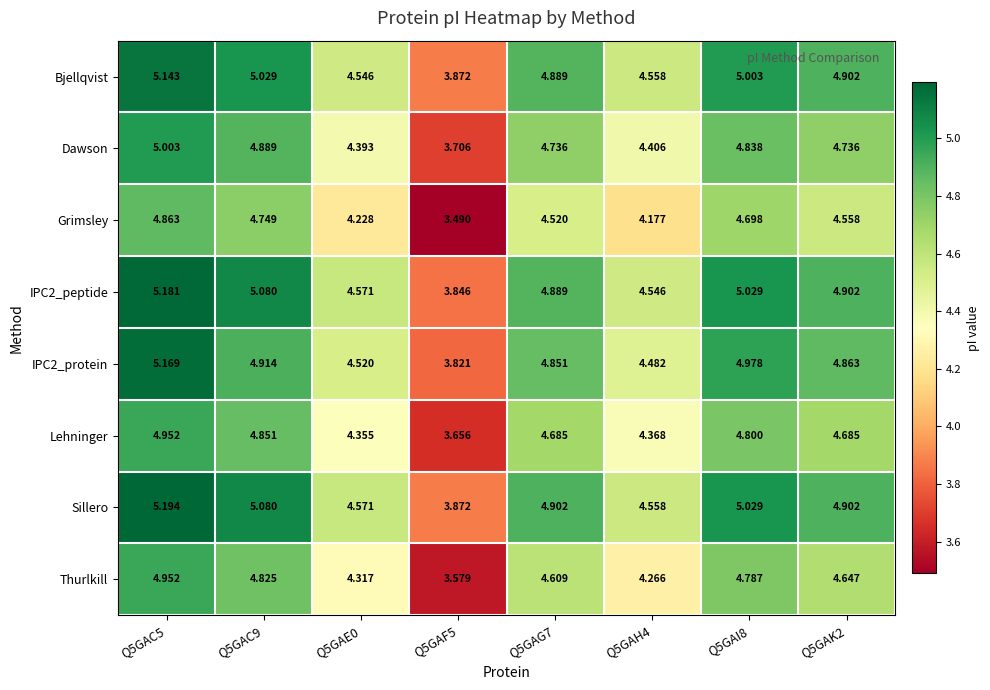

At which category is the sum across all series the highest?

Q5GAC5